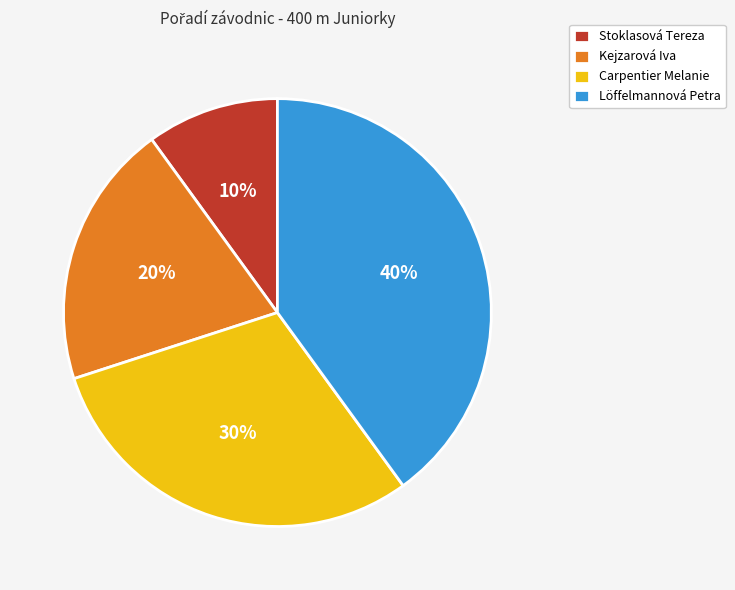

Which has a higher value, Stoklasová Tereza or Carpentier Melanie?

Carpentier Melanie